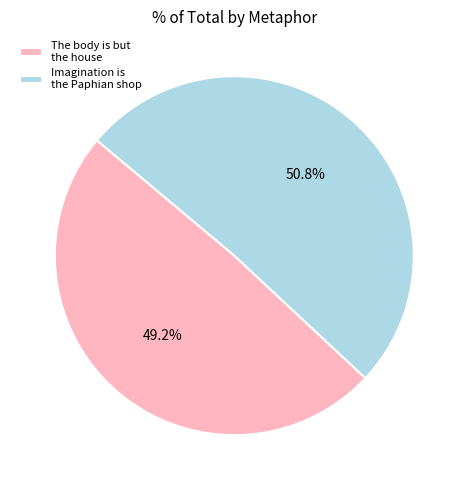

Is there a majority slice in this chart?

Yes